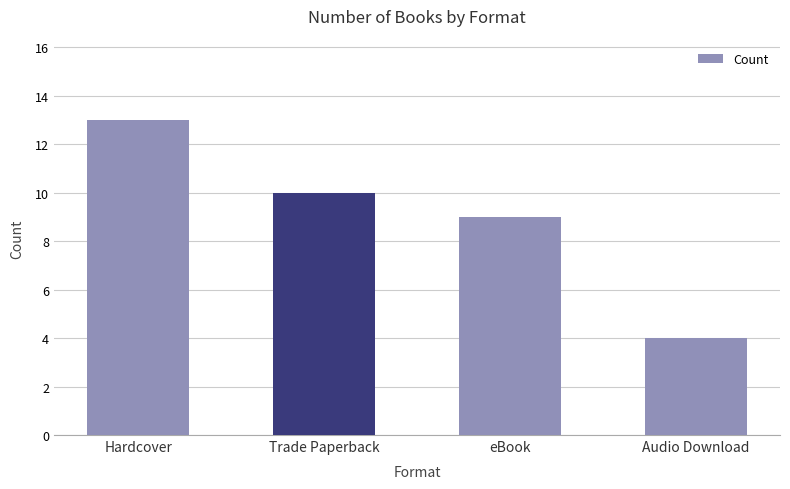

Is it true that the value at Hardcover is 13?

True